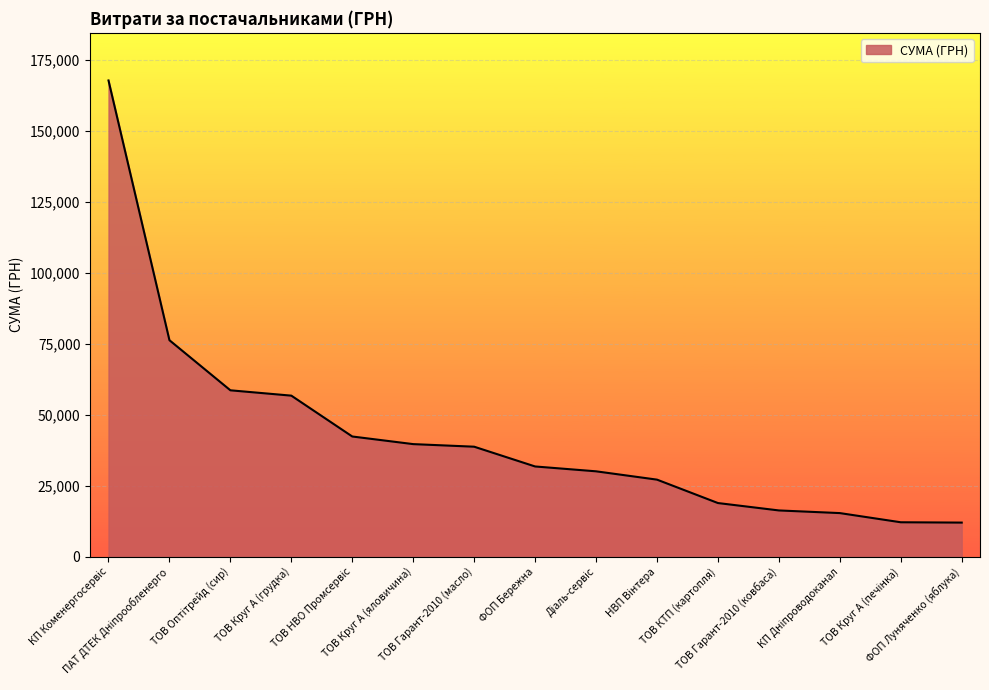

What is the greatest value displayed?

167775.9